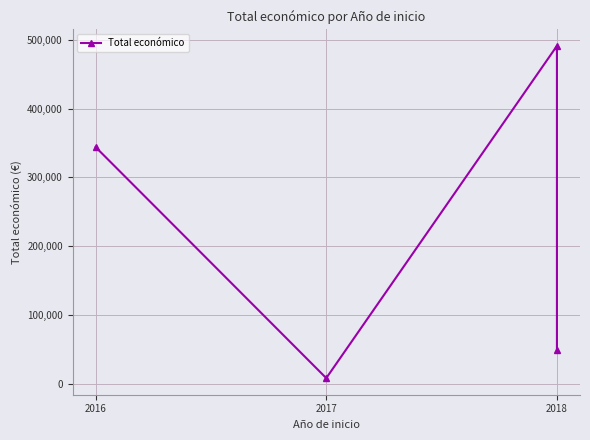

Where does the data first go above 344243?

2018